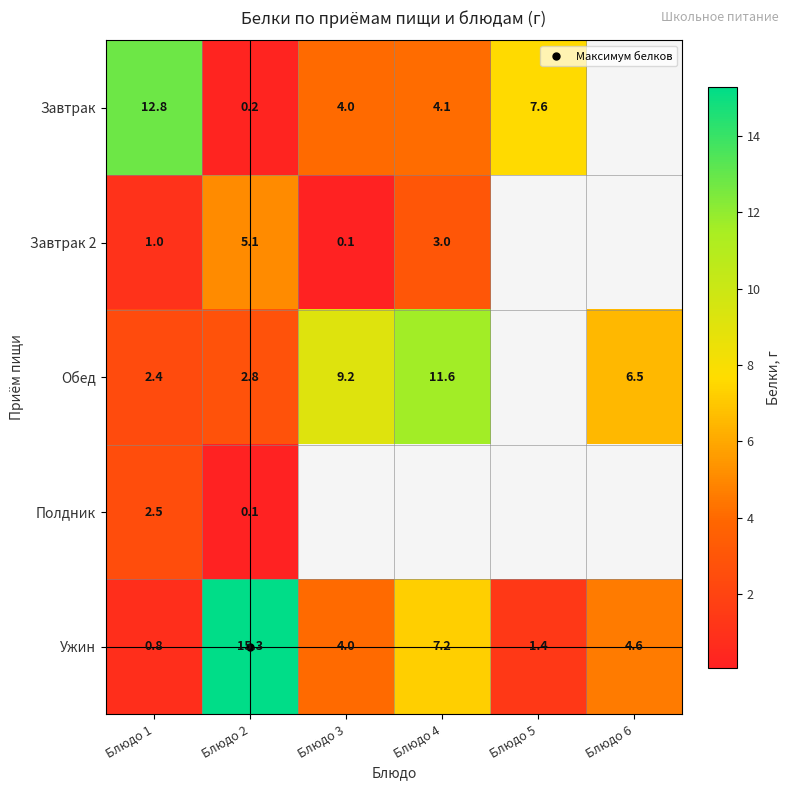

How many values in Обед are above zero?

5